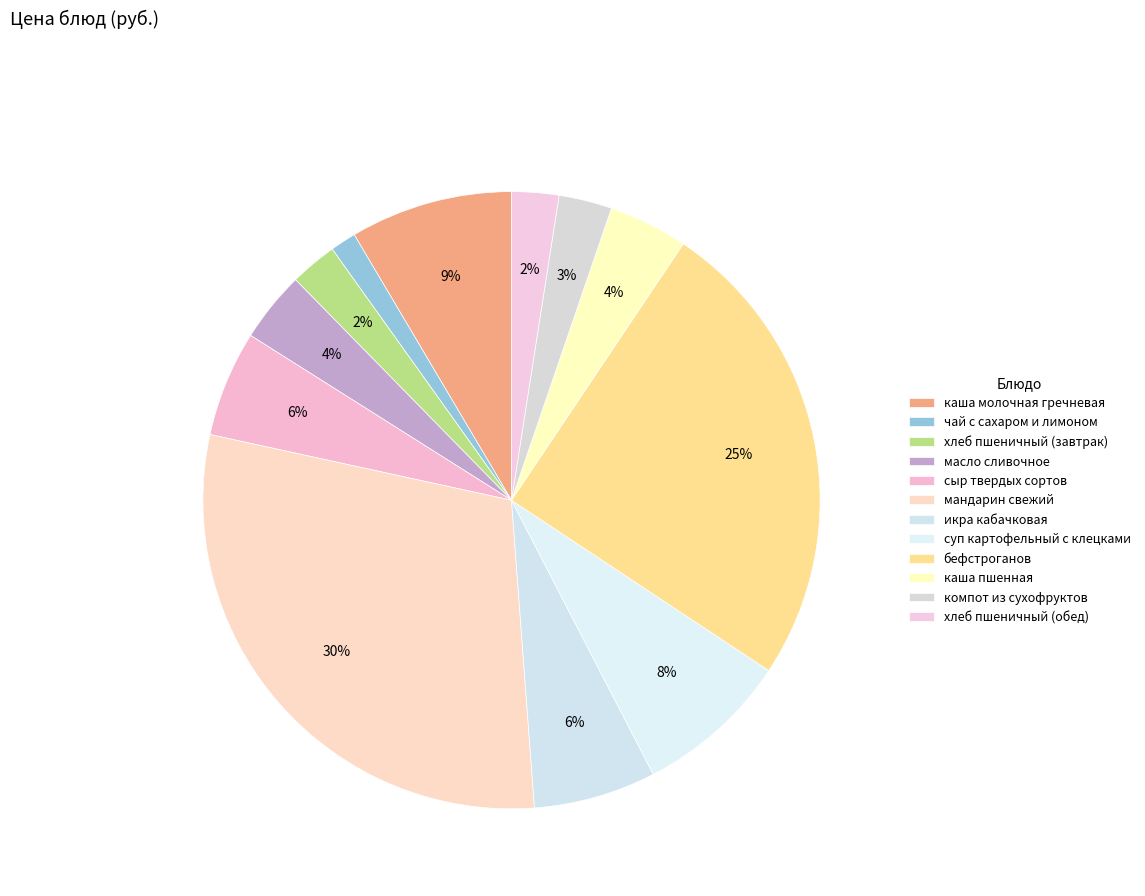

To the nearest percent, what is the combined percentage of бефстроганов and икра кабачковая?

31%